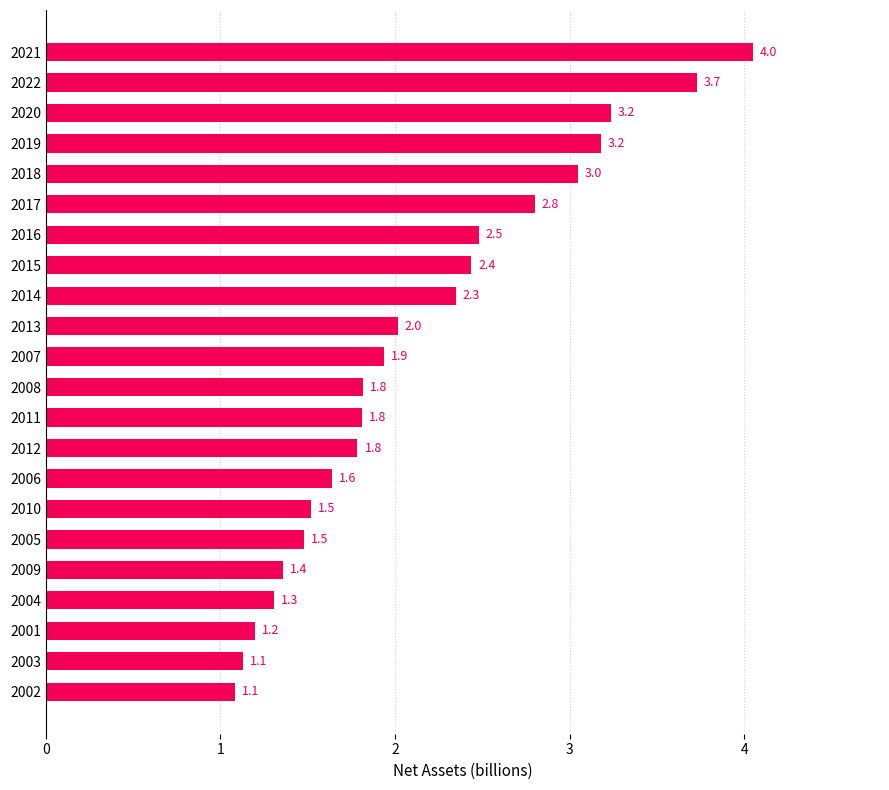

What is the difference between the second highest and second lowest values?

2.6